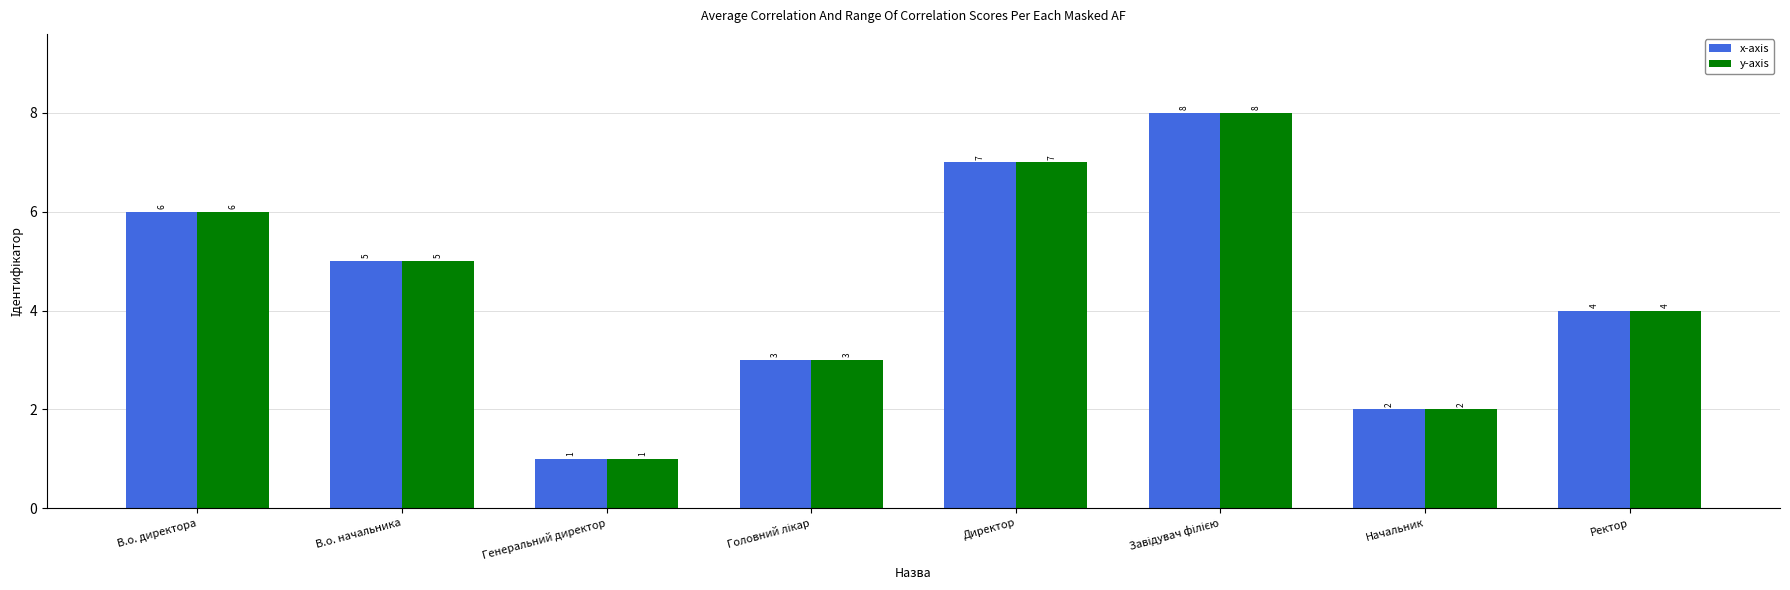

Is the value of y-axis at Ректор greater than the value of x-axis at В.о. начальника?

No